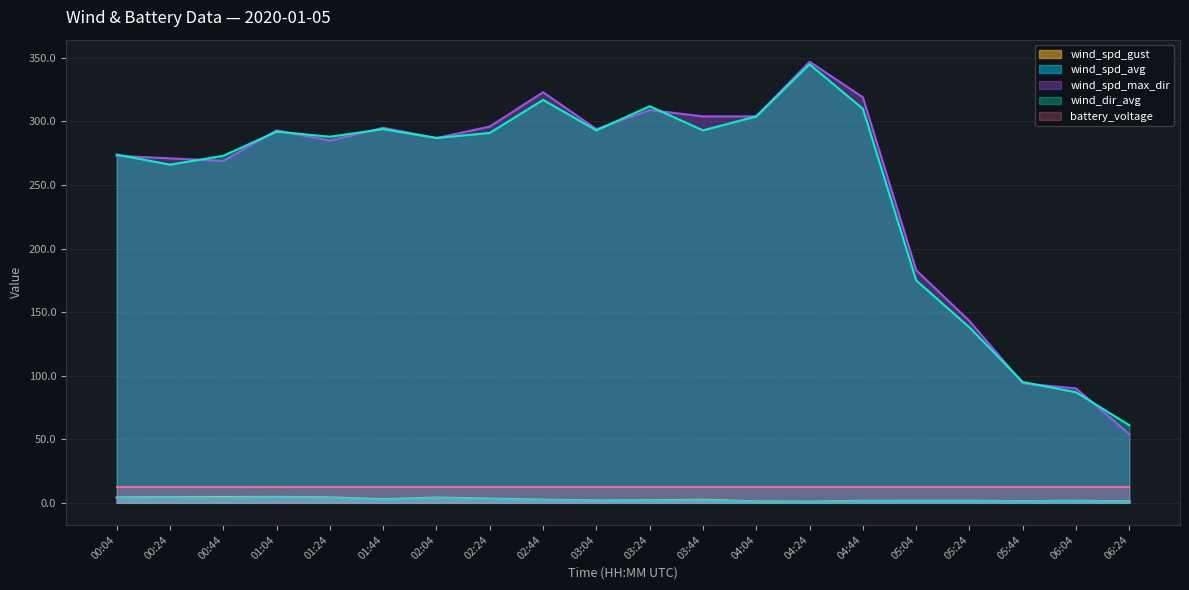

At which category is the sum across all series the highest?

04:24